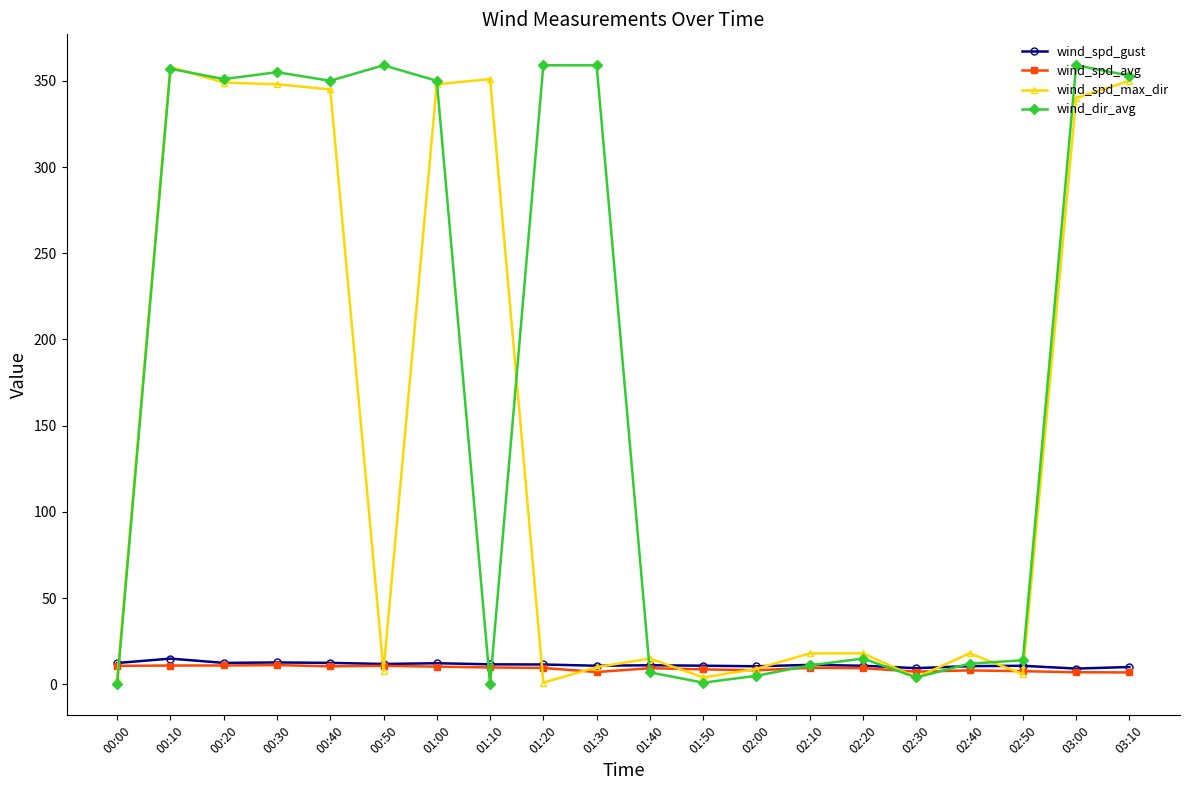

Does the chart have visible grid lines?

No